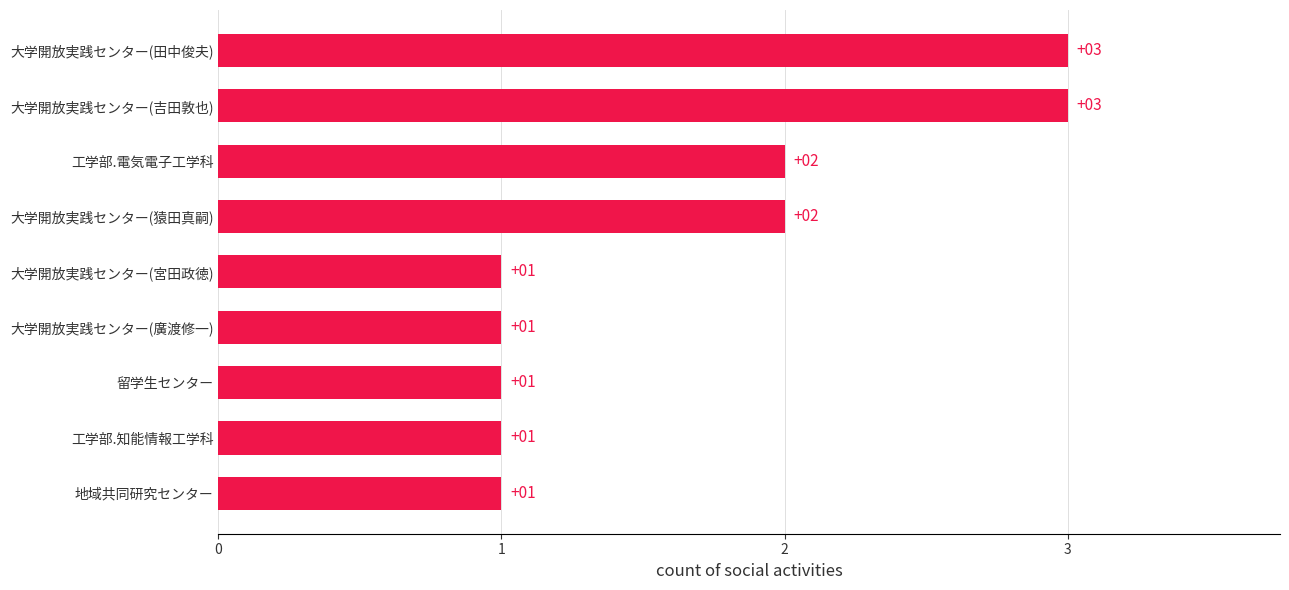

What is the sum of all values?

15